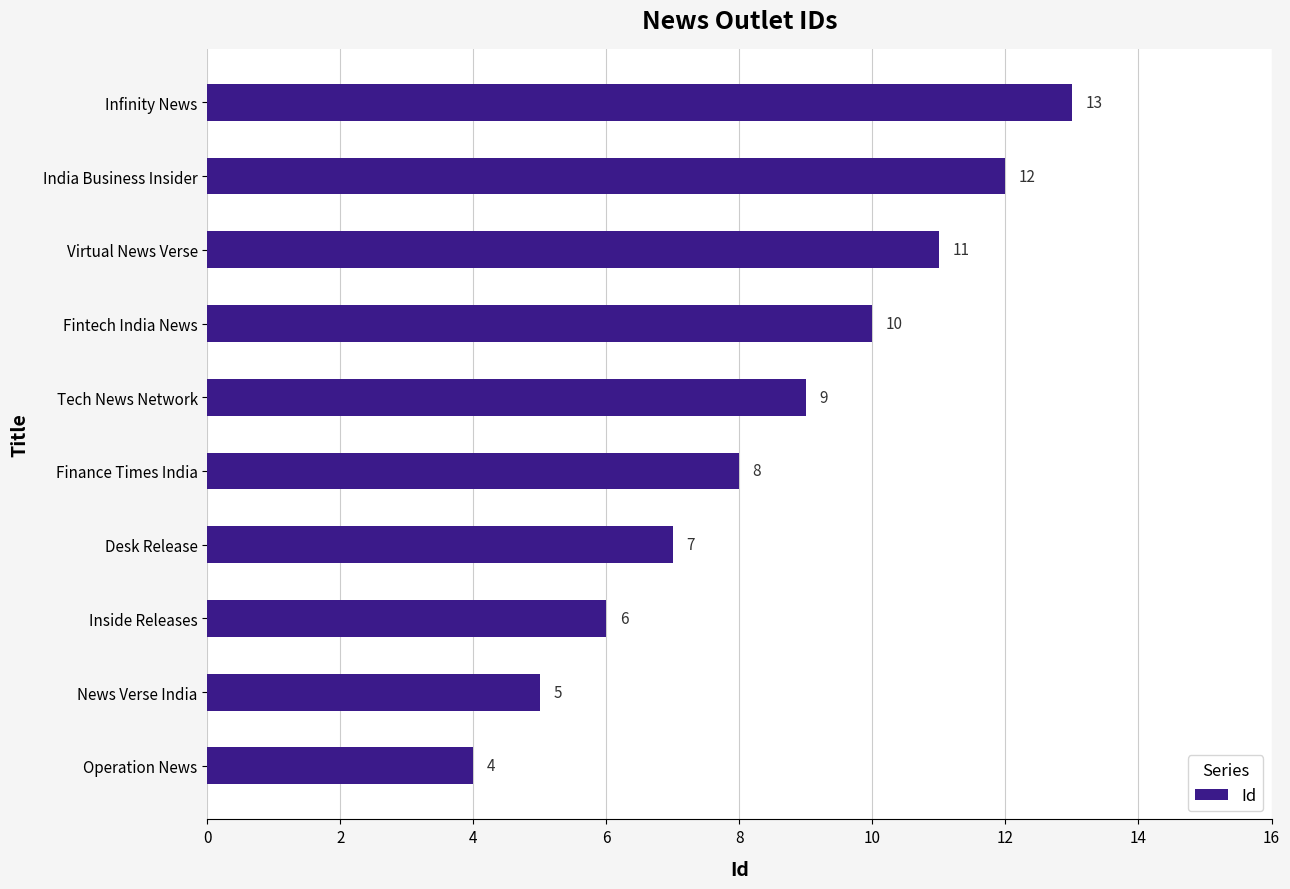

The chart shows a value of 21 at Infinity News. True or false?

False